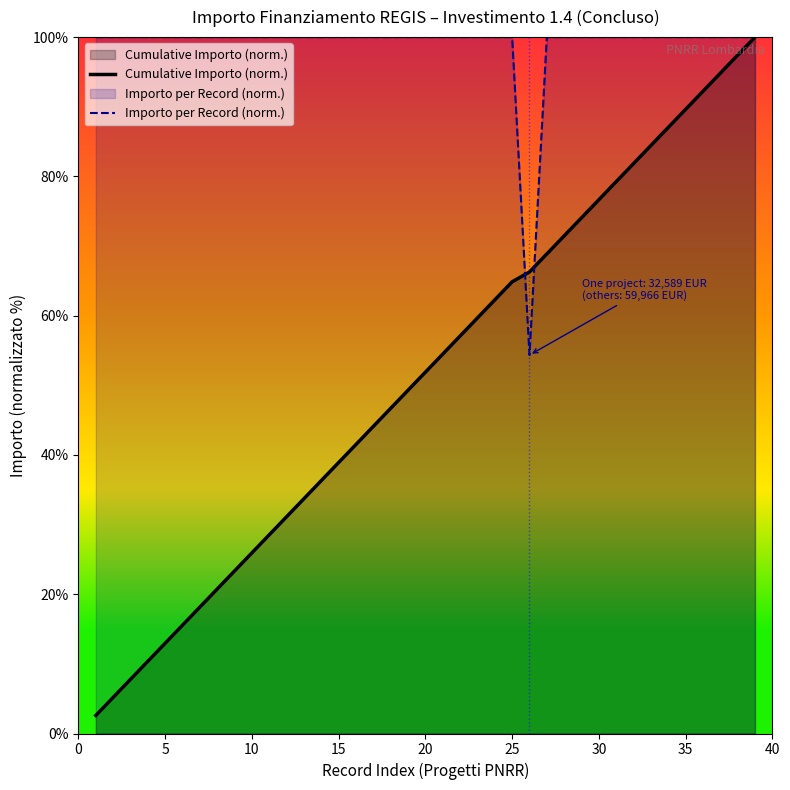

What is the average value of the Cumulative Importo (norm.) series?

51.5